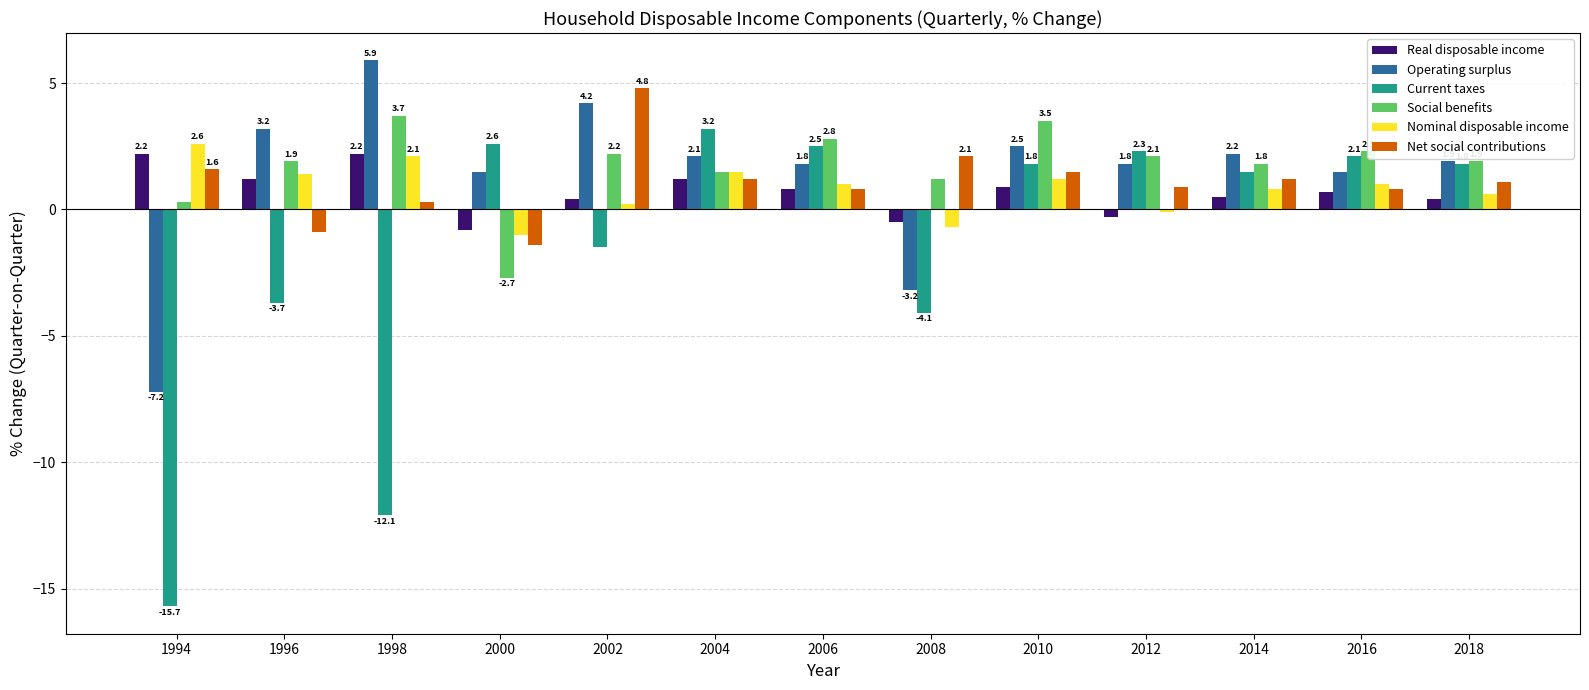

Which label corresponds to the smallest value in the chart?

1994